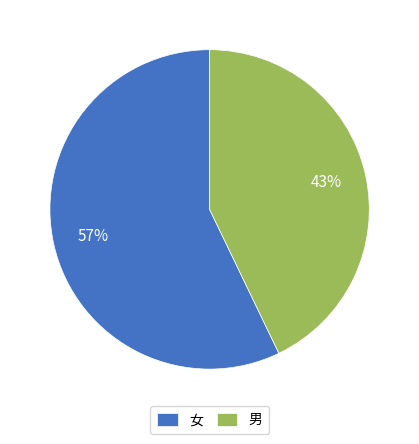

What percentage is the 男 slice, to the nearest percent?

43%